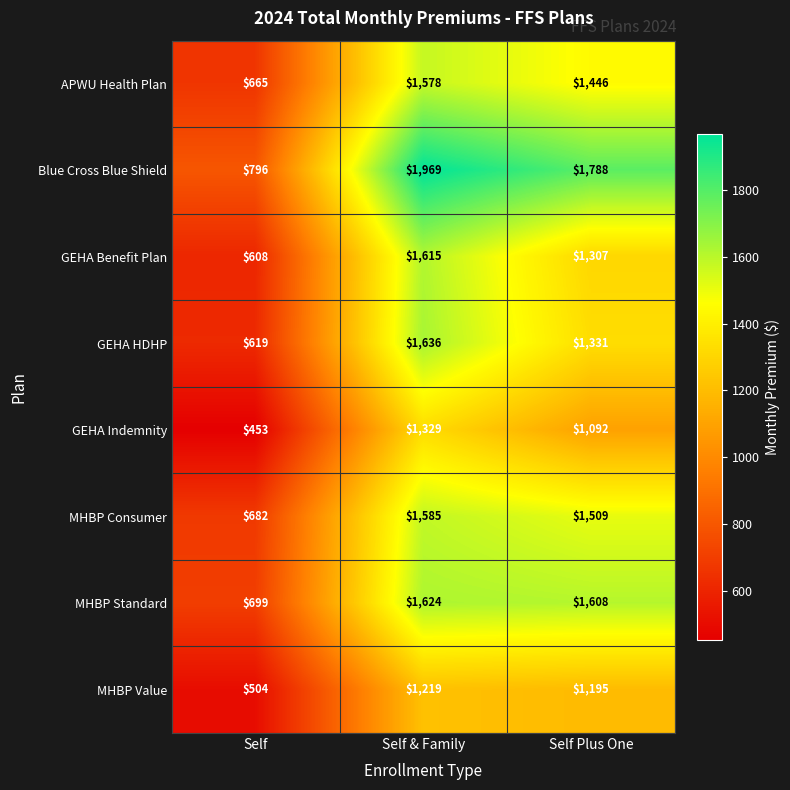

Reading right to left, what are all the values shown in this chart?

APWU Health Plan: Self Plus One=1446	Self & Family=1578	Self=665
Blue Cross Blue Shield: Self Plus One=1788	Self & Family=1969	Self=796
GEHA Benefit Plan: Self Plus One=1307	Self & Family=1615	Self=608
GEHA HDHP: Self Plus One=1331	Self & Family=1636	Self=619
GEHA Indemnity: Self Plus One=1092	Self & Family=1329	Self=453
MHBP Consumer: Self Plus One=1509	Self & Family=1585	Self=682
MHBP Standard: Self Plus One=1608	Self & Family=1624	Self=699
MHBP Value: Self Plus One=1195	Self & Family=1219	Self=504